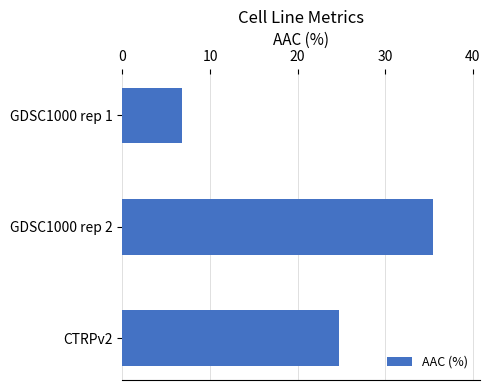

Between GDSC1000 rep 2 and CTRPv2, which is larger?

GDSC1000 rep 2